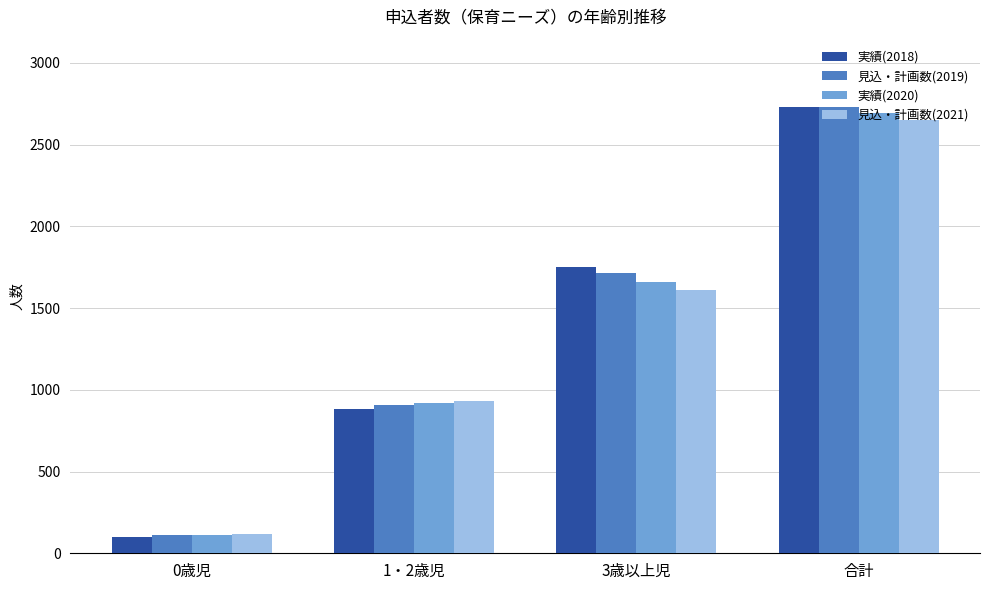

What is the difference between the 見込・計画数(2019) values at 1・2歳児 and 0歳児?

797